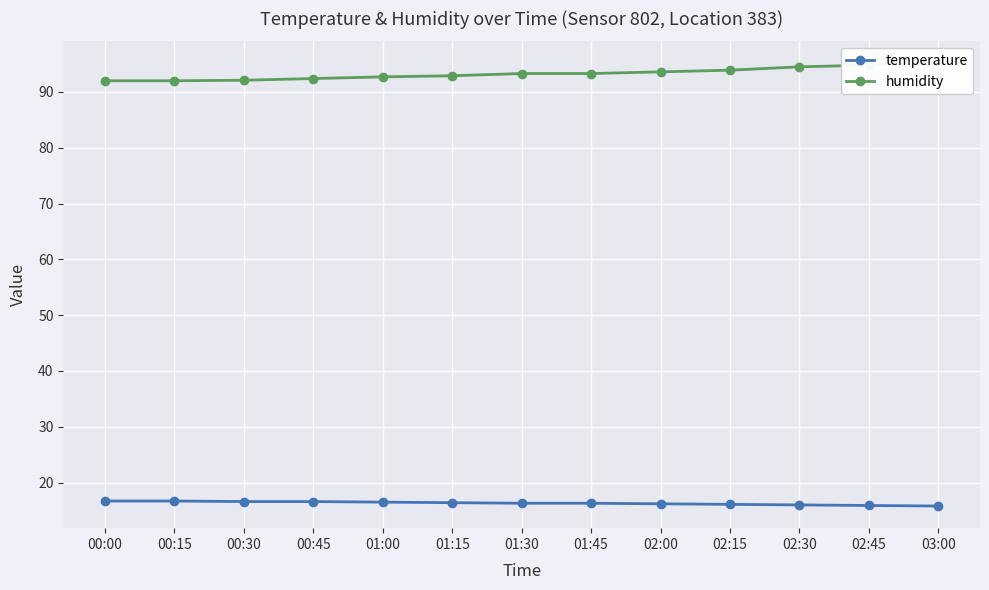

At which label does humidity first exceed 93?

01:30